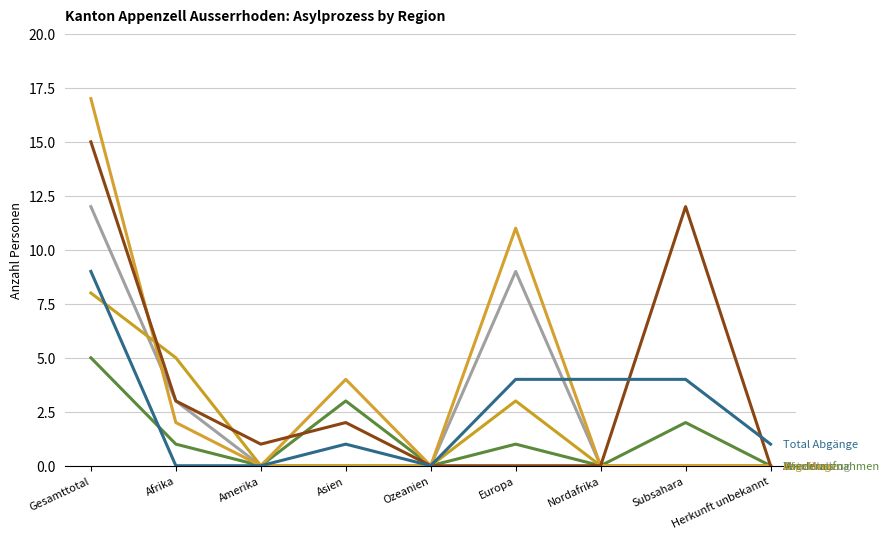

How many lines are shown in the chart?

6